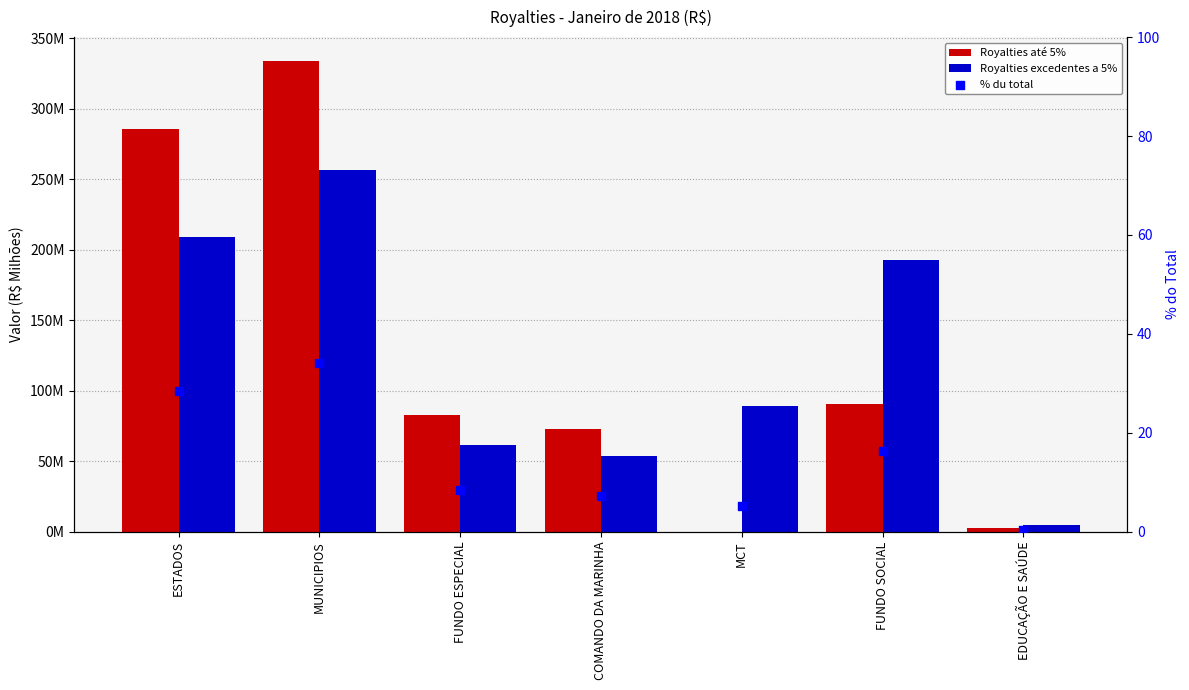

At how many categories does at least one series exceed 175?

3